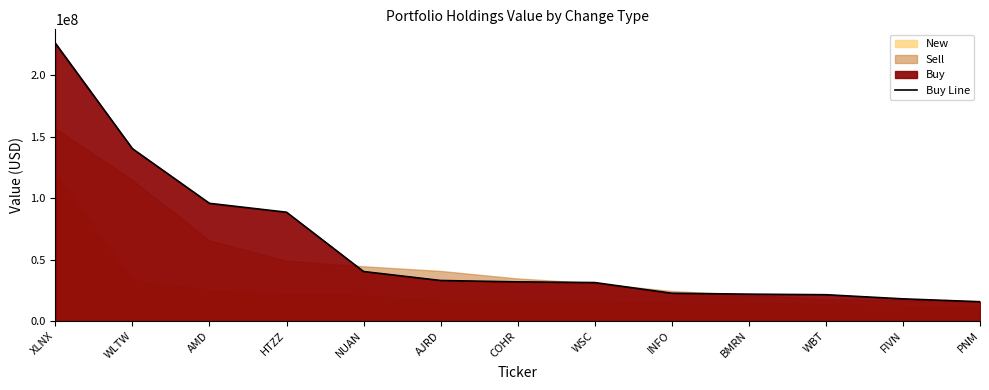

What is the ratio of the value at XLNX to the value at HTZZ?

2.6